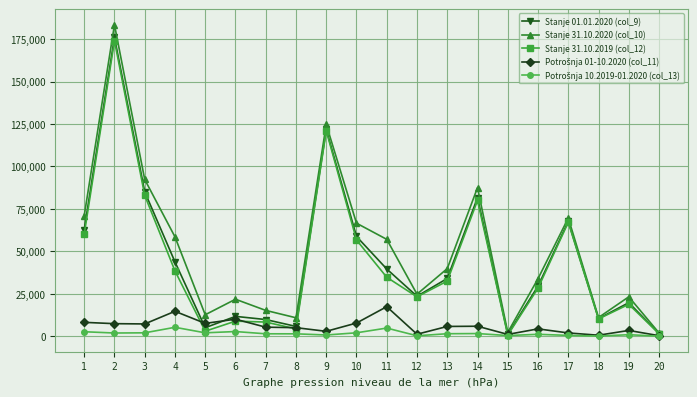

Which series has the largest total across all categories?

Stanje 31.10.2020 (col_10)